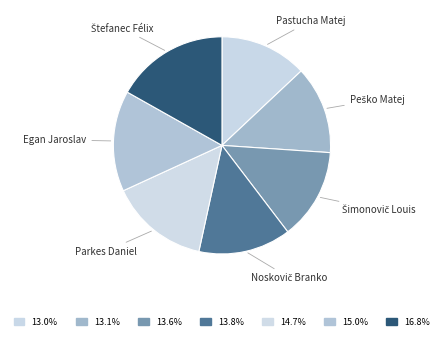

Is there a majority slice in this chart?

No